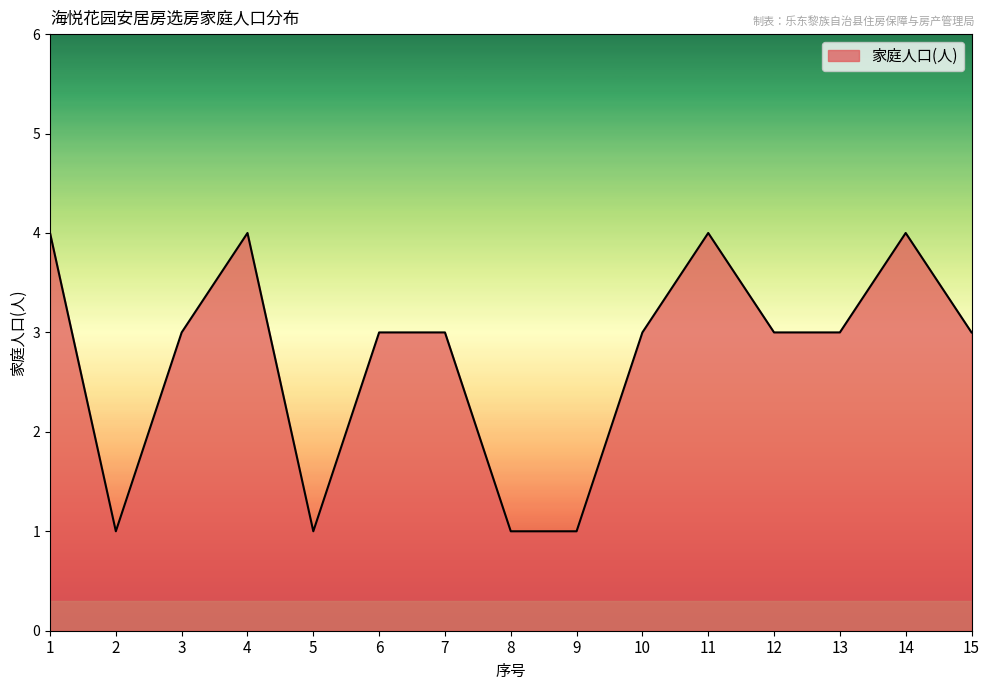

Reading left to right, what are all the values shown in this chart?

1=4	2=1	3=3	4=4	5=1	6=3	7=3	8=1	9=1	10=3	11=4	12=3	13=3	14=4	15=3